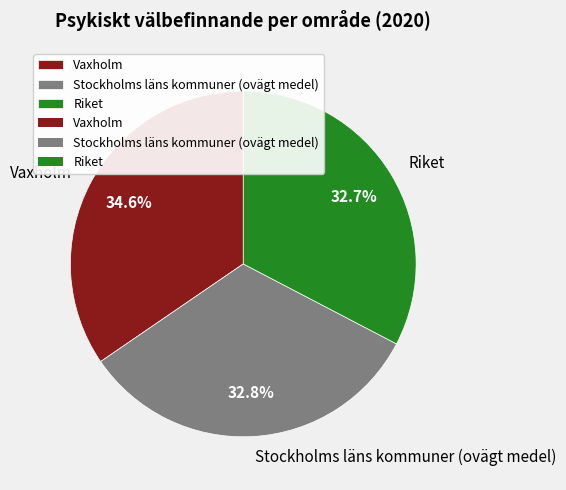

Which category has the biggest portion of the pie?

Vaxholm